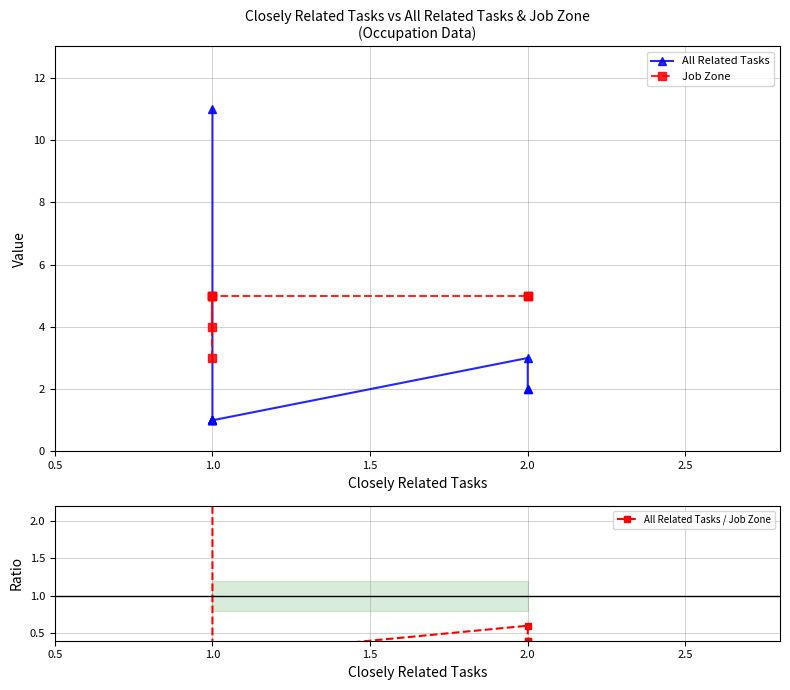

What is the maximum value for All Related Tasks / Job Zone?

3.7